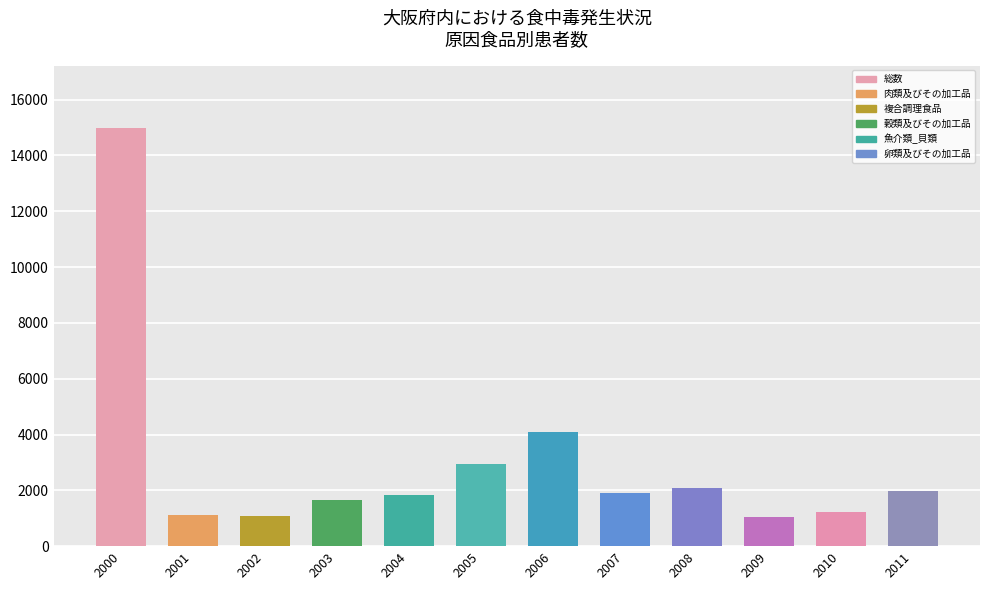

What is the difference between the maximum and minimum values?

13942